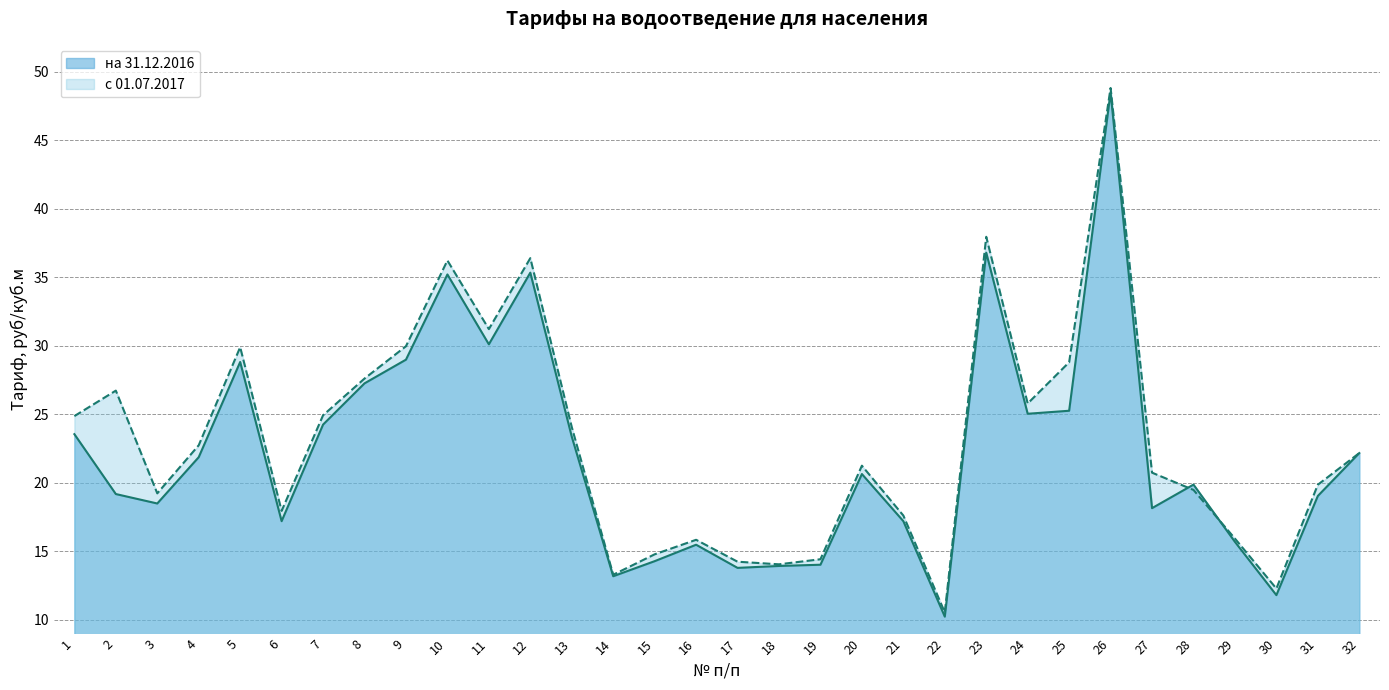

What is the value of the на 31.12.2016 point at the 7th from the left?

24.2